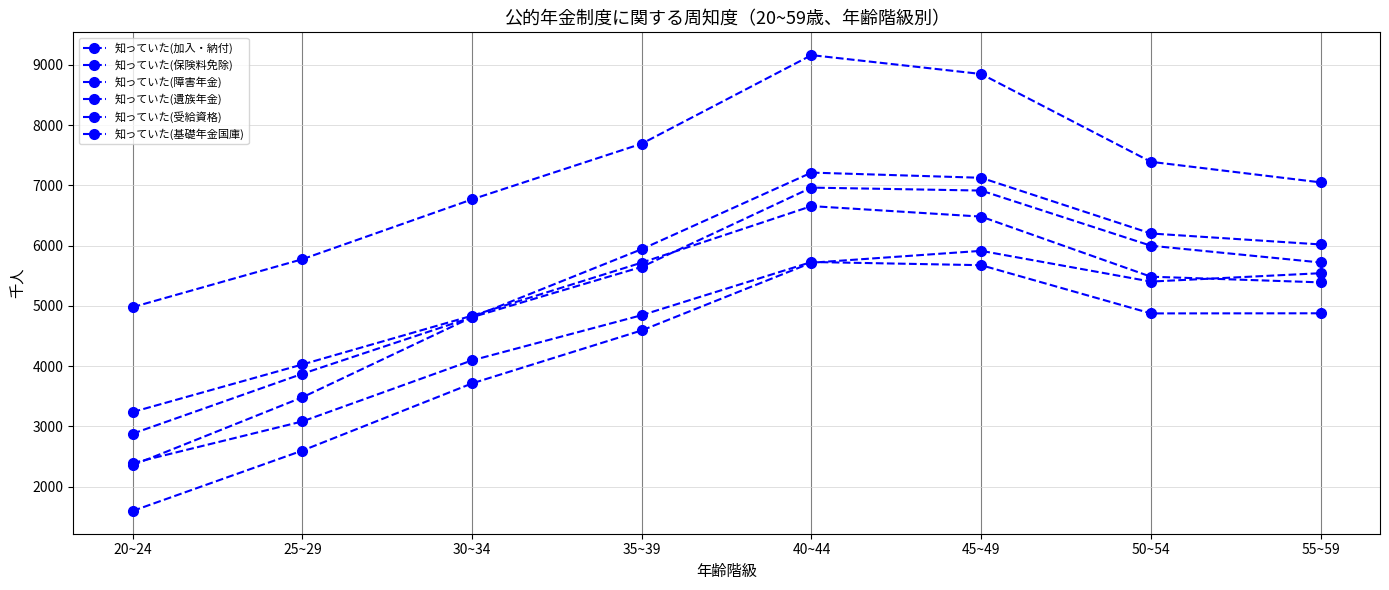

True or false: 知っていた(加入・納付) and 知っていた(保険料免除) cross at least once.

False